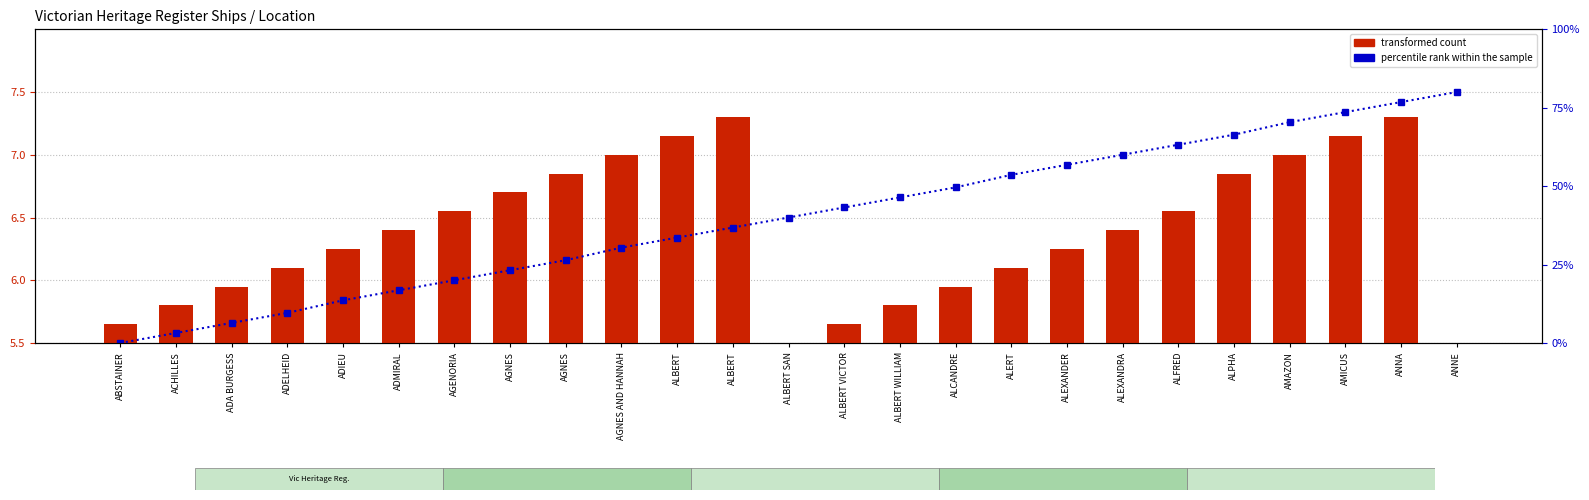

What are all the series names shown in the legend?

percentile rank within the sample, transformed count